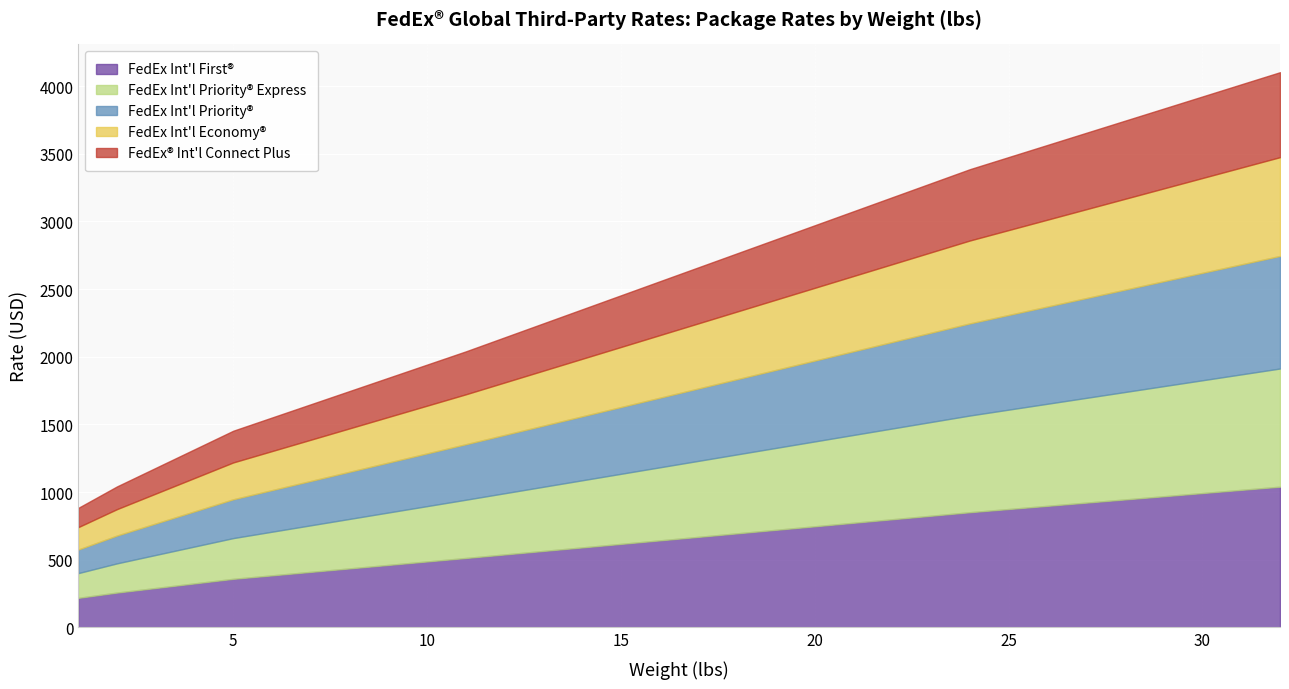

Which category has the lowest value in the FedEx® Int'l Connect Plus series?

1